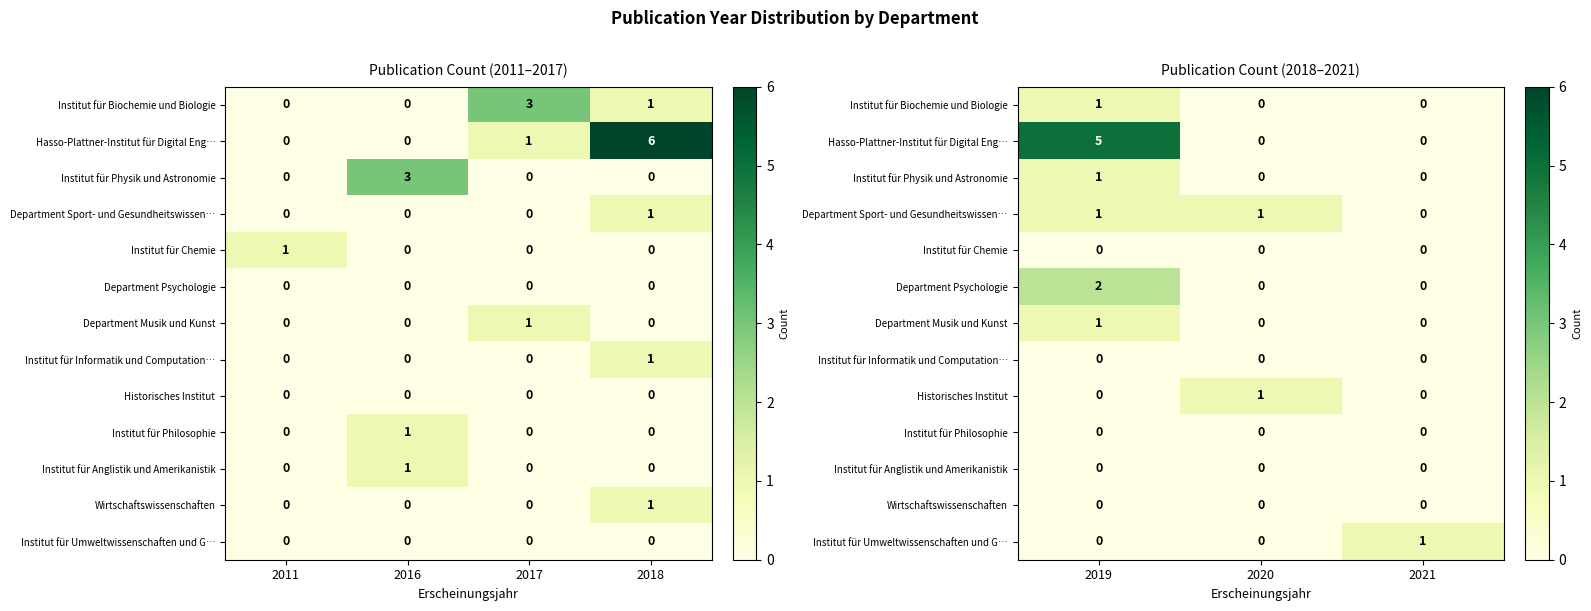

How many categories are shown in the chart?

3